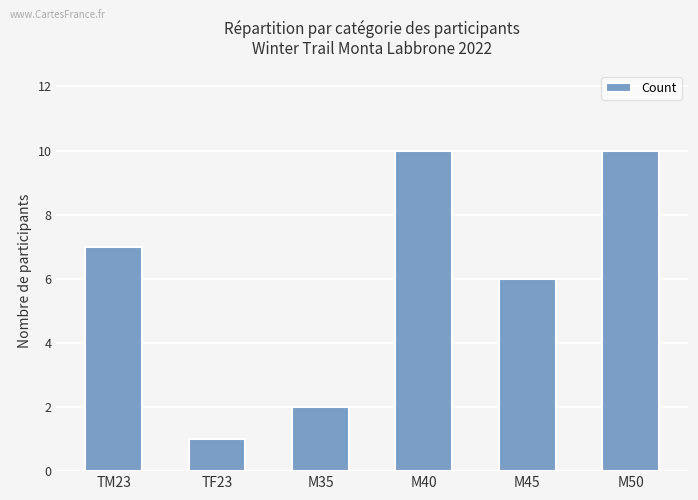

True or false: the data shows 12 at TM23.

False